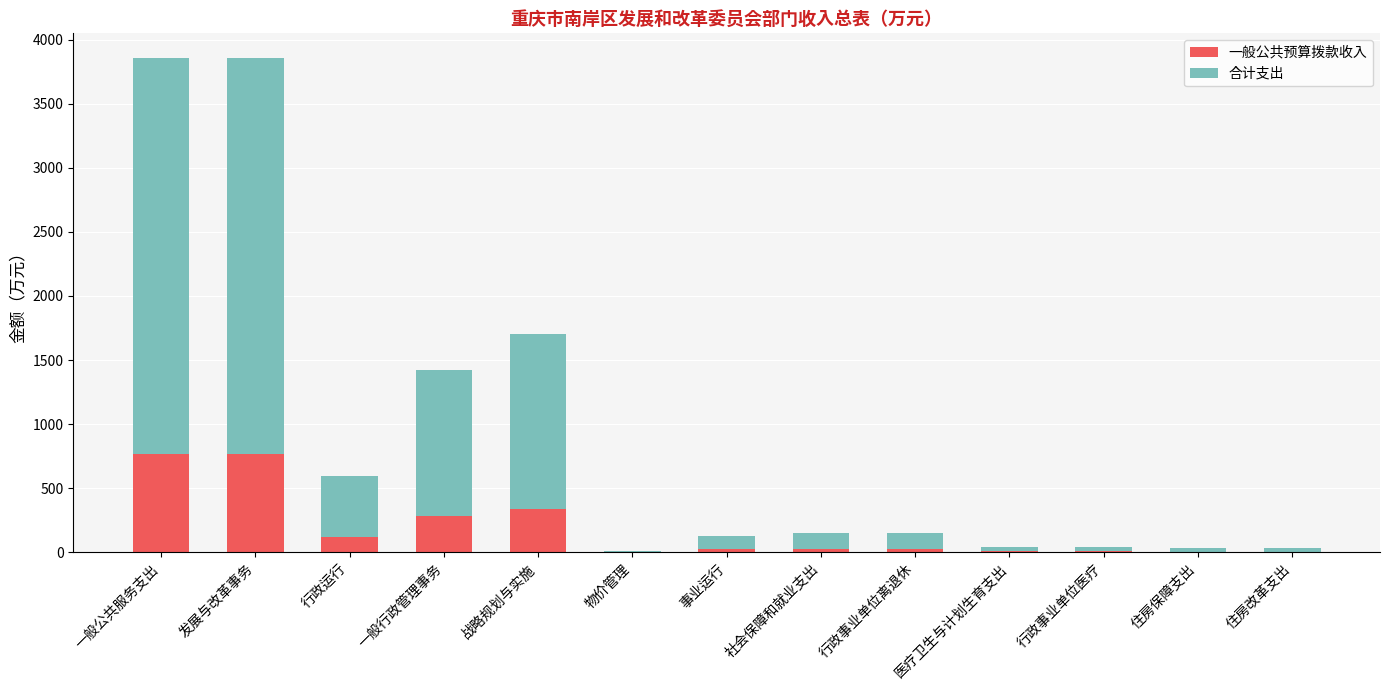

True or false: 一般公共预算拨款收入 has a value of 455.7 at 一般行政管理事务.

False